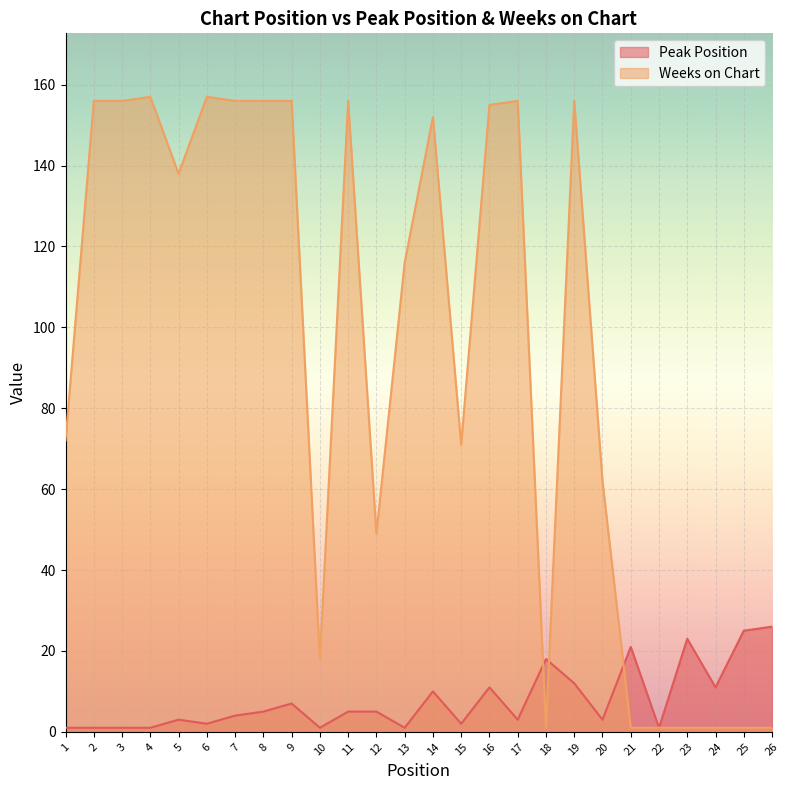

Reading left to right, transcribe all the data shown in this chart.

Peak Position: 1=1	2=1	3=1	4=1	5=3	6=2	7=4	8=5	9=7	10=1	11=5	12=5	13=1	14=10	15=2	16=11	17=3	18=18	19=12	20=3	21=21	22=1	23=23	24=11	25=25	26=26
Weeks on Chart: 1=72	2=156	3=156	4=157	5=138	6=157	7=156	8=156	9=156	10=18	11=156	12=49	13=116	14=152	15=71	16=155	17=156	18=1	19=156	20=62	21=1	22=1	23=1	24=1	25=1	26=1